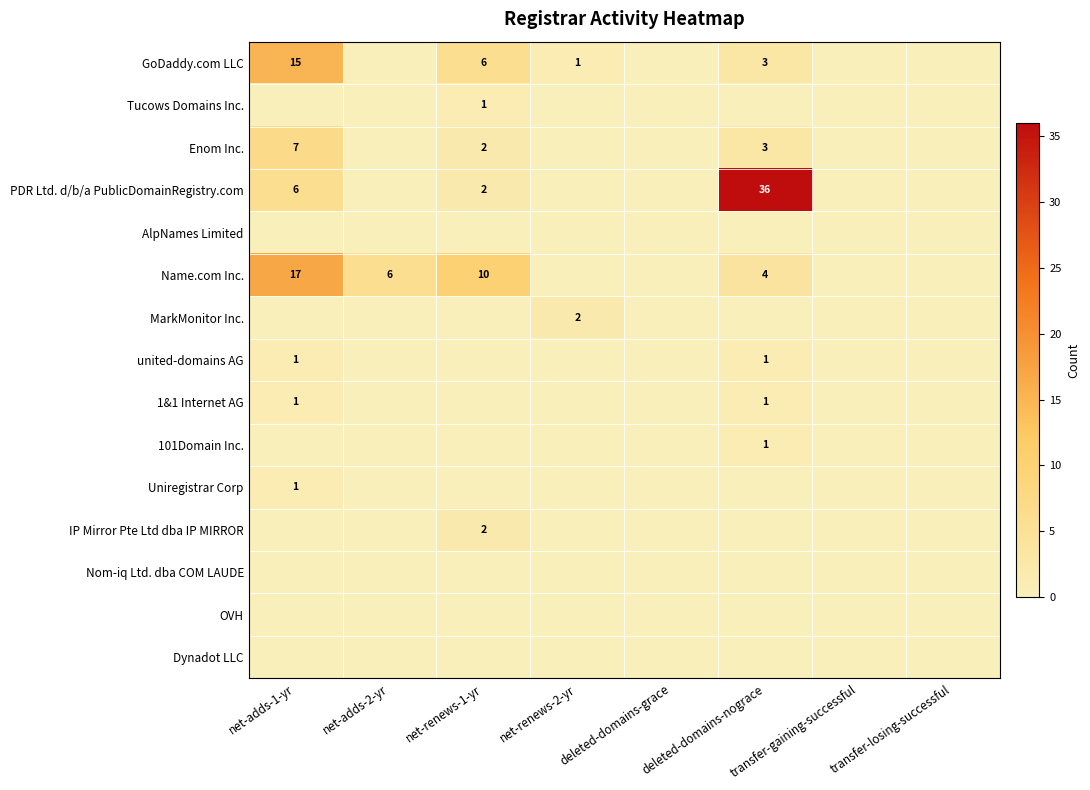

Is it true that Tucows Domains Inc. equals 1 at net-renews-1-yr?

True